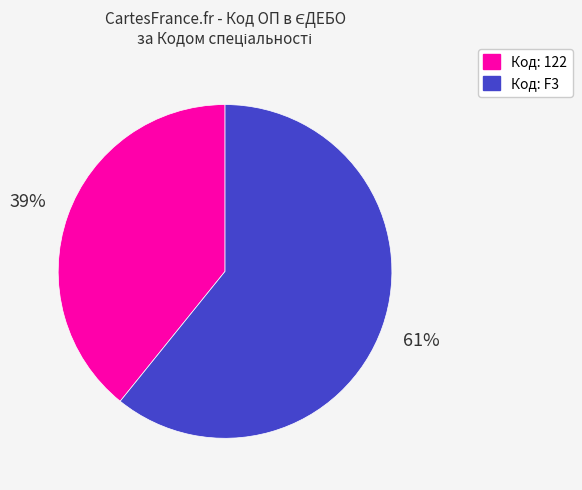

Is there any slice that represents more than half of the pie?

Yes